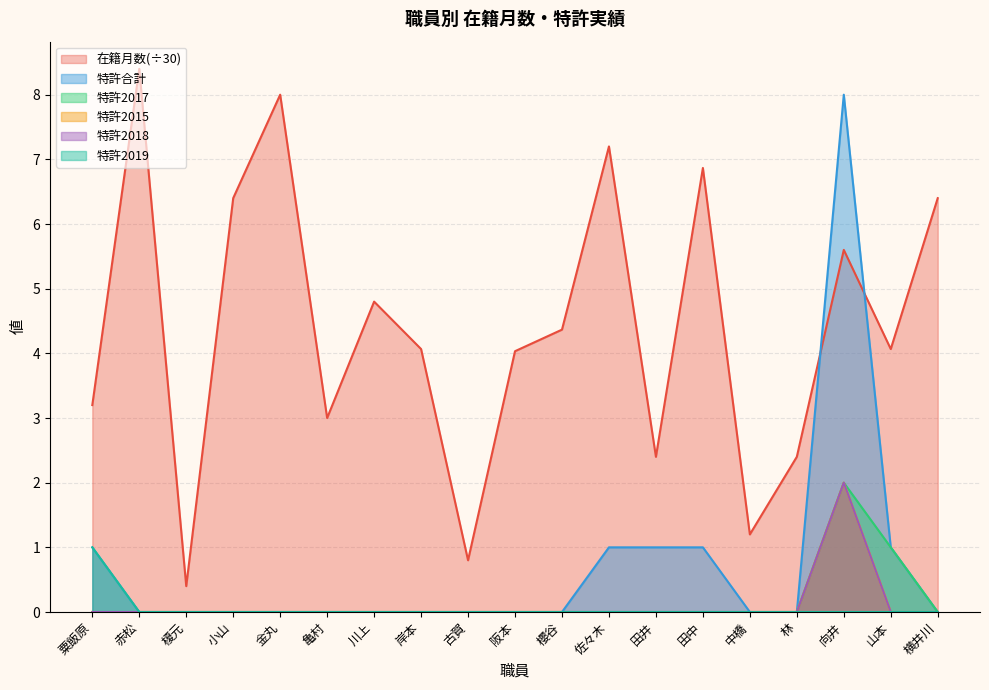

At which category does the chart reach its minimum across all series?

赤松